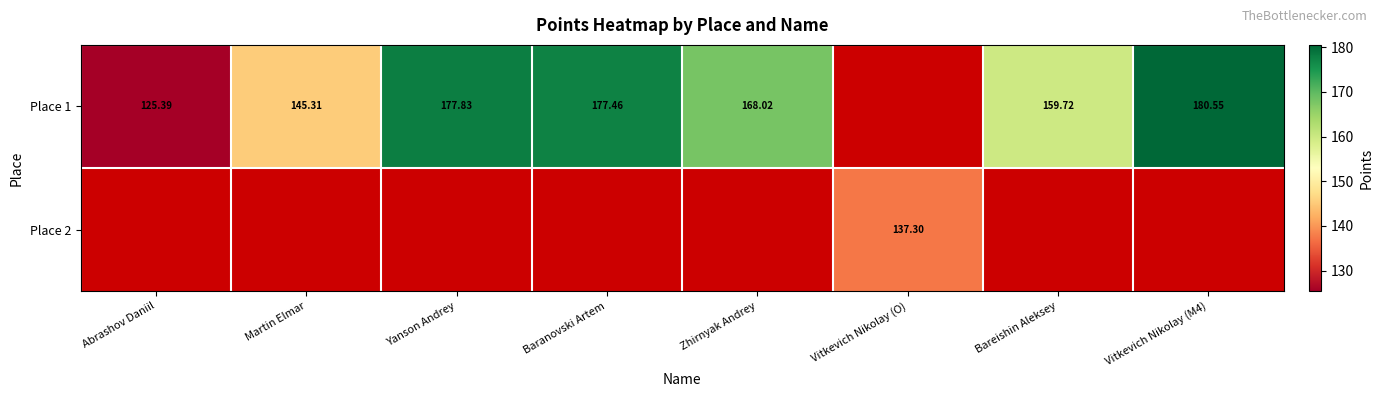

The value of Place 1 at Abrashov Daniil is 125.4. True or false?

True